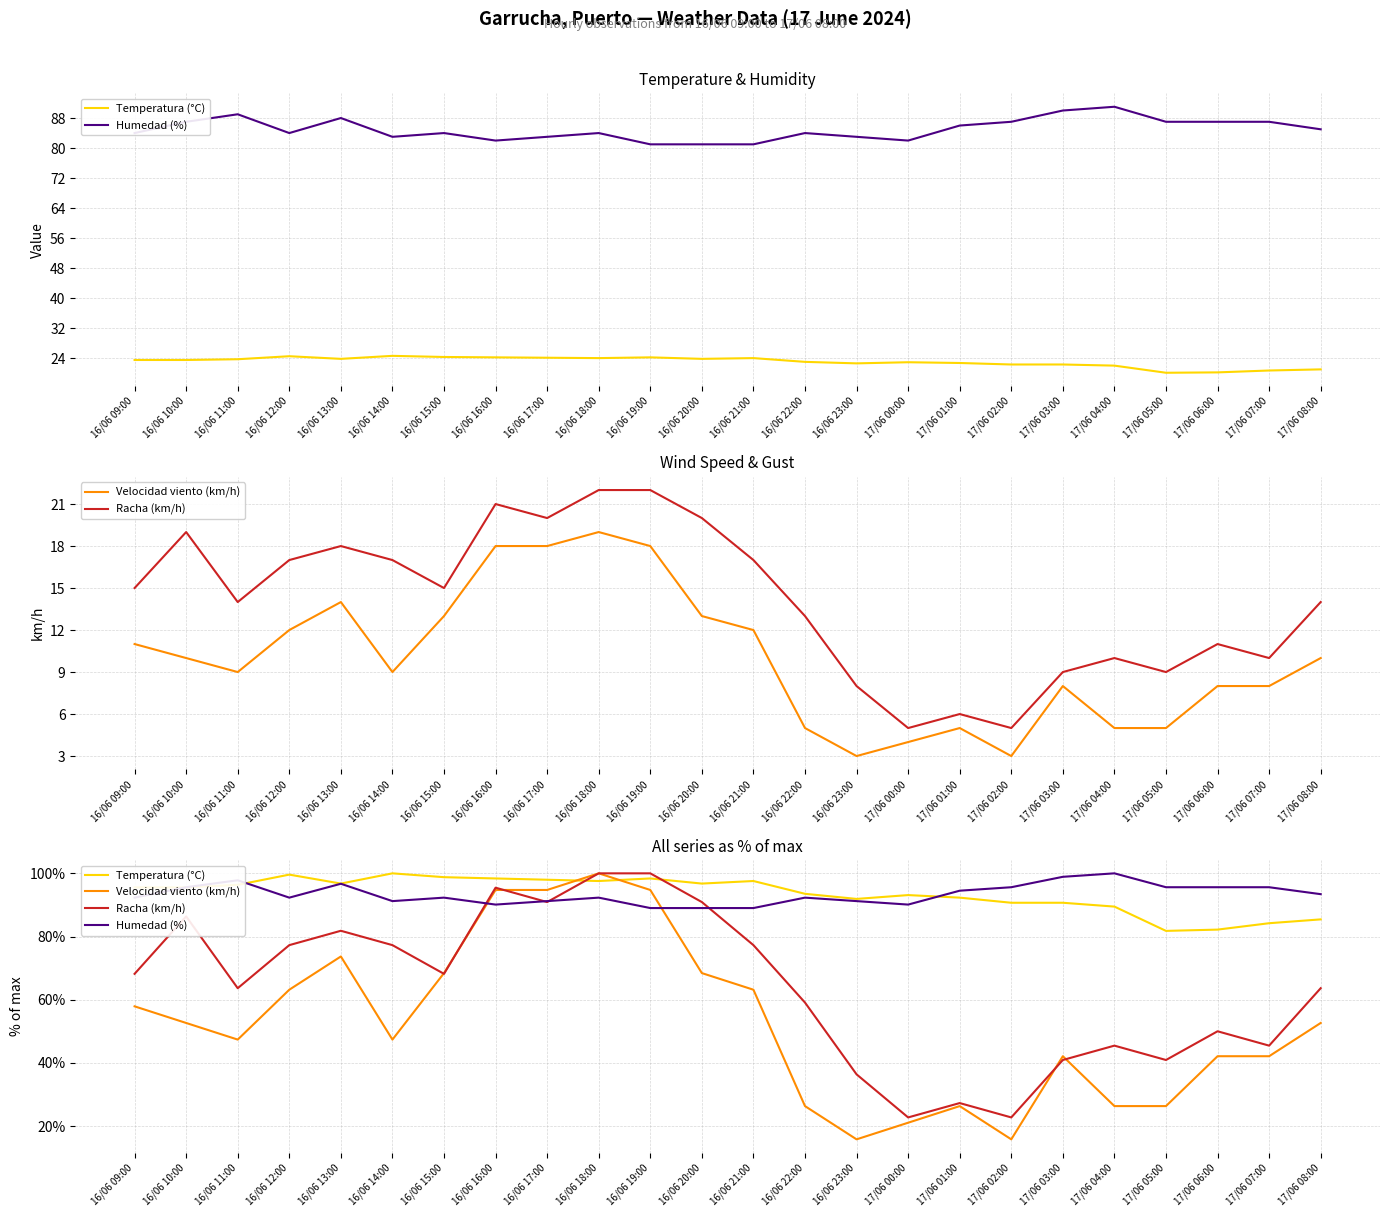

What is the maximum value shown in the chart?

100.0